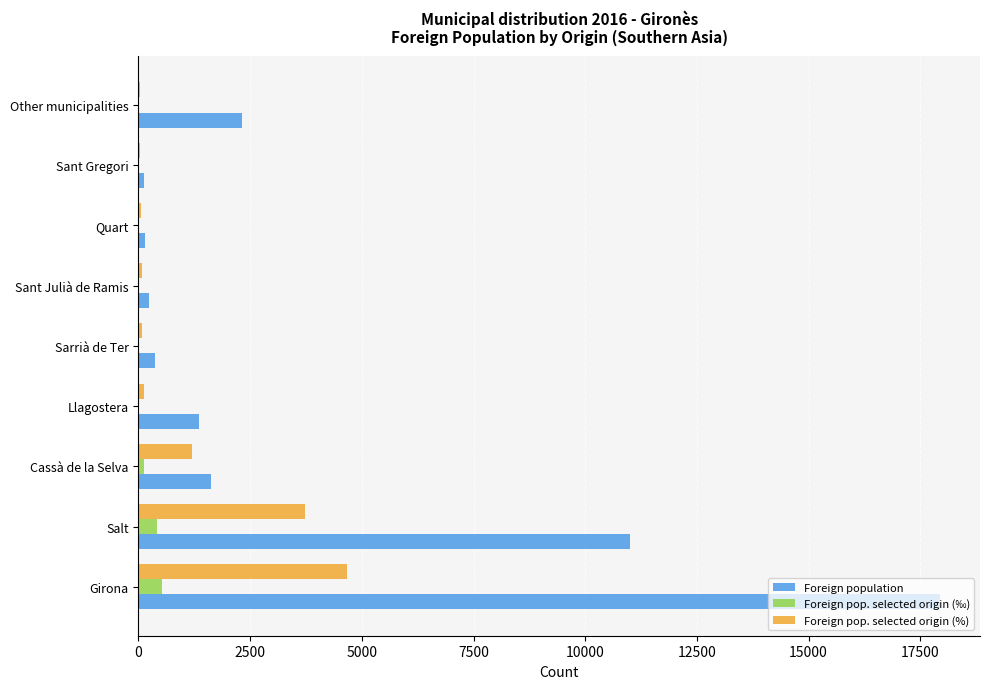

What is the sum of all Foreign pop. selected origin (%) values?

10001